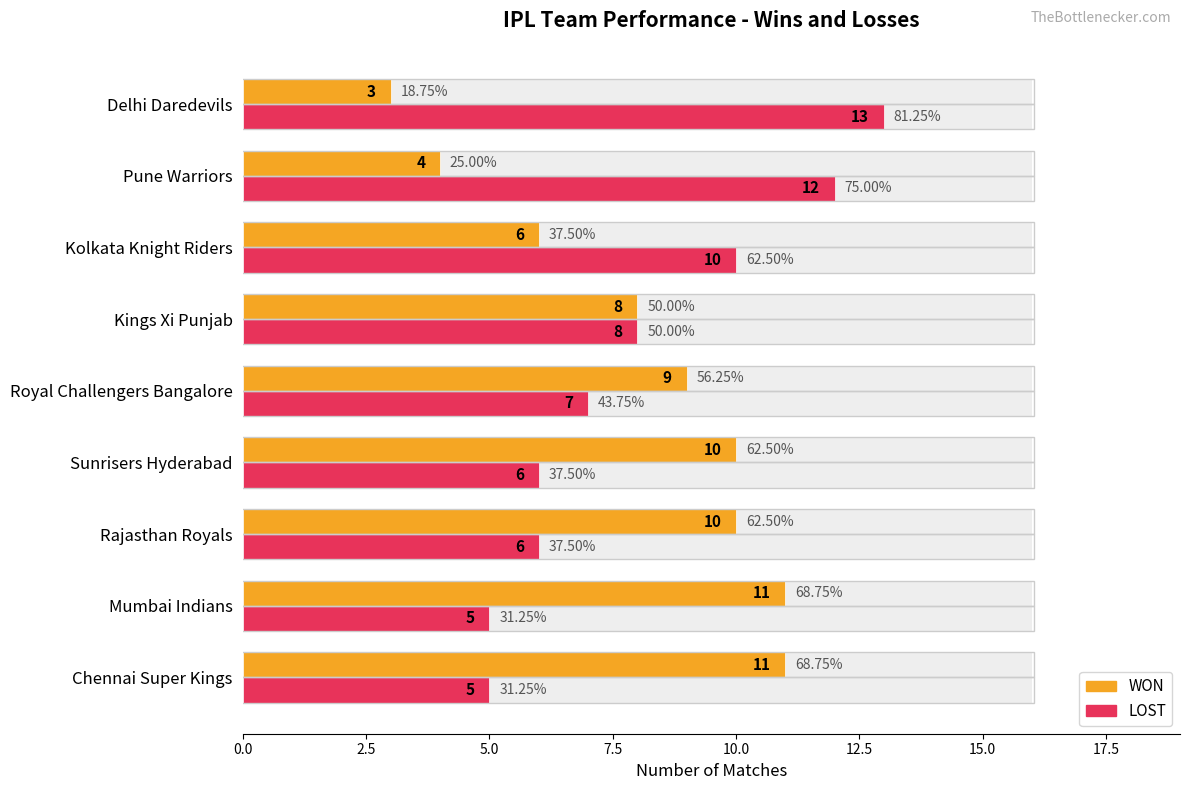

Which series has the largest total across all categories?

WON